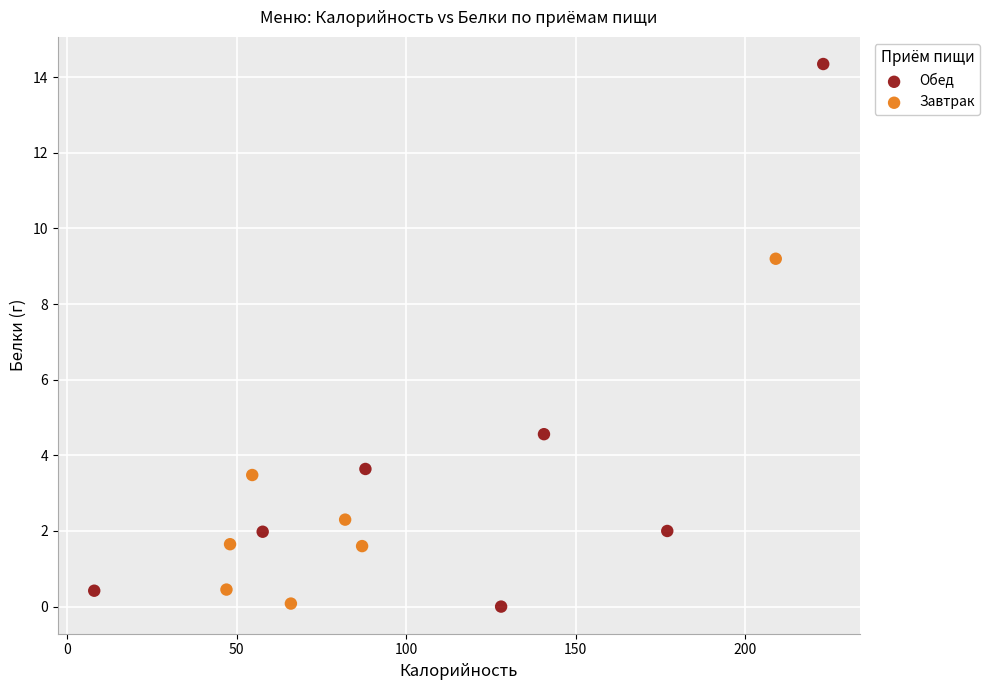

Which series has the largest Y range (max minus min)?

Обед